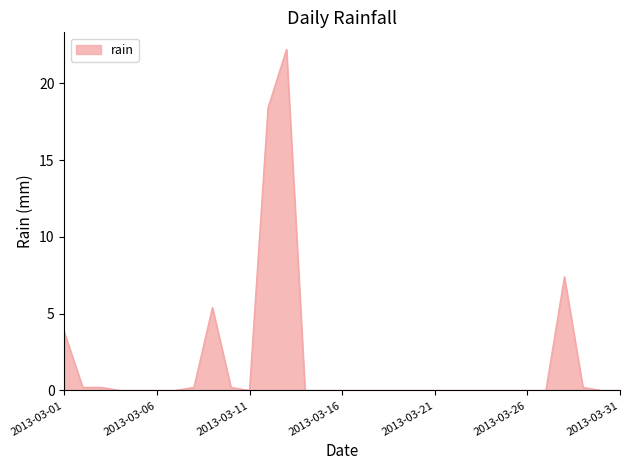

What is the difference between the maximum and minimum values?

22.2